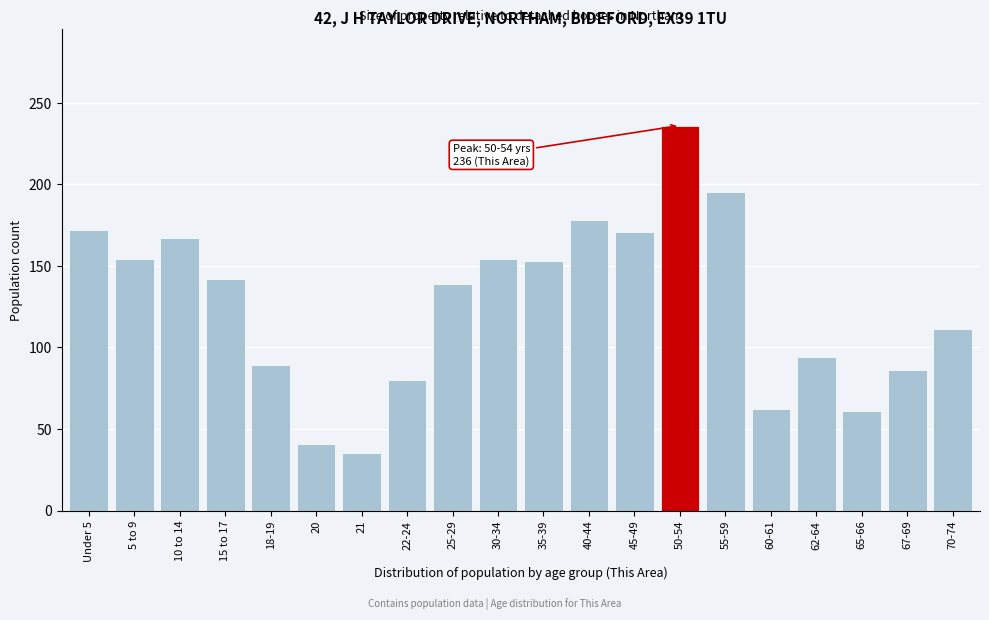

The chart shows a value of 58 at 35-39. True or false?

False